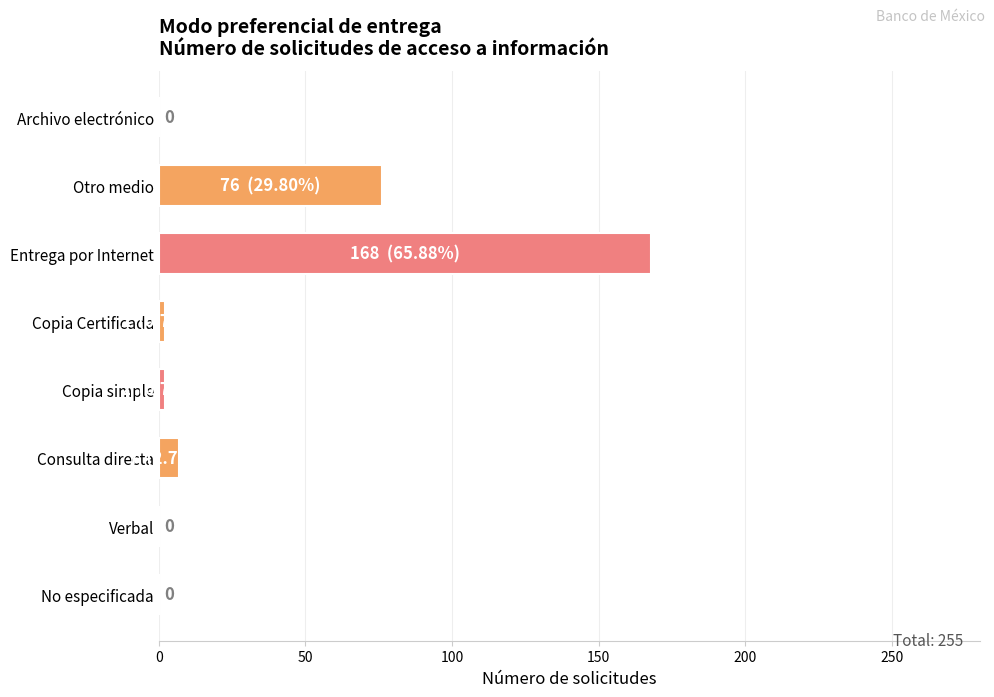

What is the sum of all values?

255